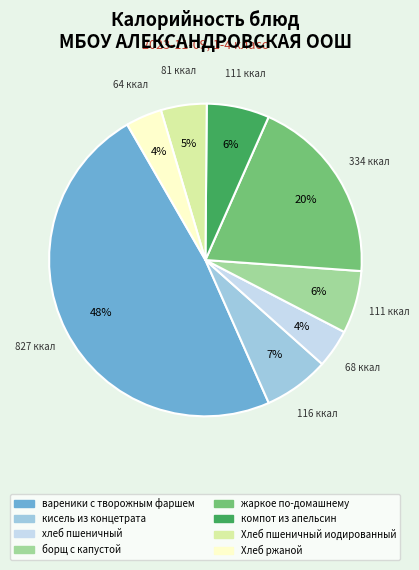

To the nearest percent, what is the average slice percentage?

12%